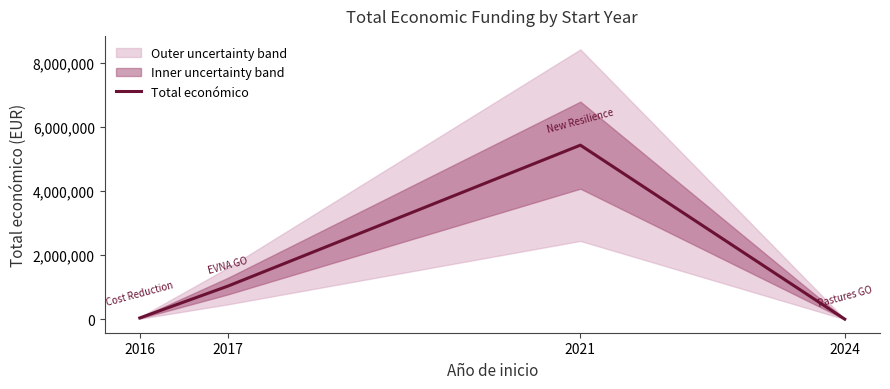

What is the greatest value displayed?

5433552